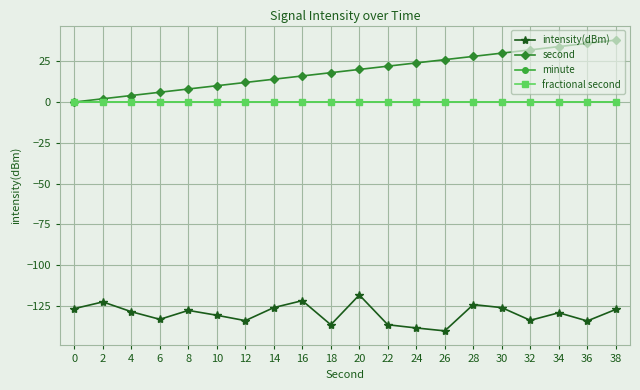

Reading right to left, what are all the values shown in this chart?

intensity(dBm): -127.3	-134.3	-129.3	-133.9	-126.2	-124.3	-140.4	-138.6	-136.7	-118.4	-136.7	-121.9	-126.1	-134.1	-130.8	-127.9	-133.3	-128.7	-122.6	-126.8
second: 38.0	36.0	34.0	32.0	30.0	28.0	26.0	24.0	22.0	20.0	18.0	16.0	14.0	12.0	10.0	8.0	6.0	4.0	2.0	0.0
minute: 0.0	0.0	0.0	0.0	0.0	0.0	0.0	0.0	0.0	0.0	0.0	0.0	0.0	0.0	0.0	0.0	0.0	0.0	0.0	0.0
fractional second: 0.0	0.0	0.0	0.0	0.0	0.0	0.0	0.0	0.0	0.0	0.0	0.0	0.0	0.0	0.0	0.0	0.0	0.0	0.0	0.0